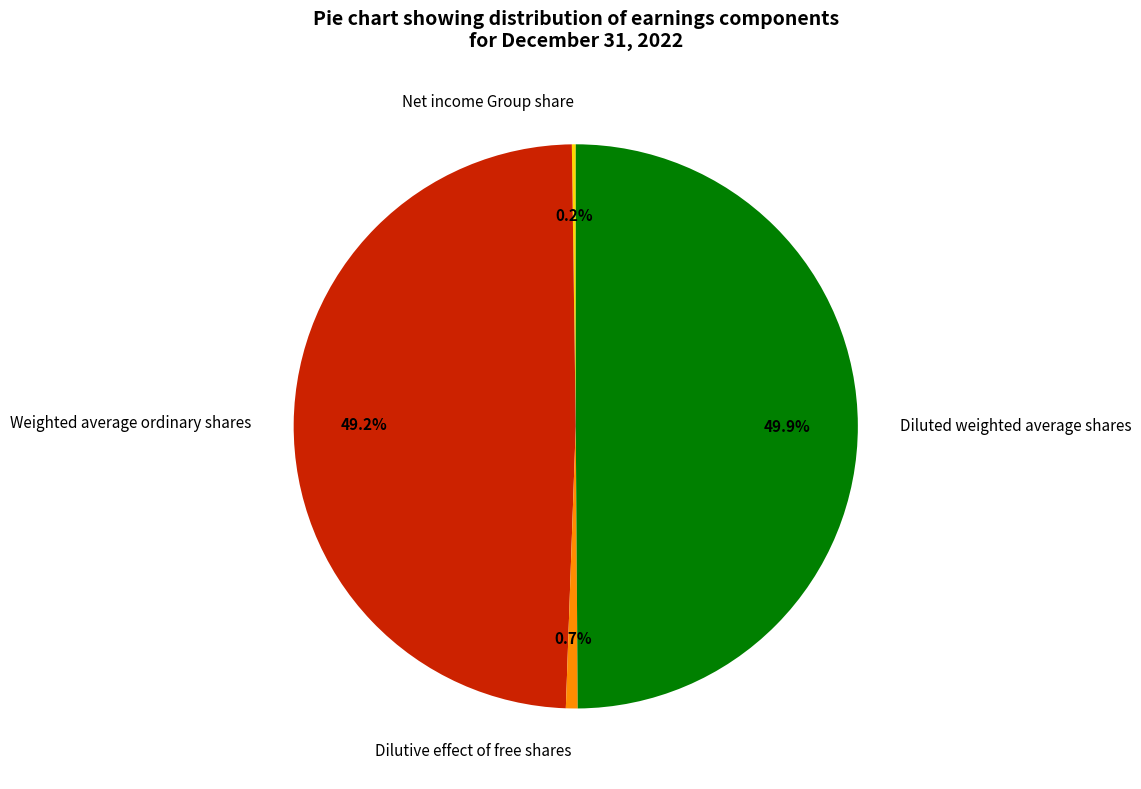

Does Weighted average ordinary shares represent more than half of the total?

No